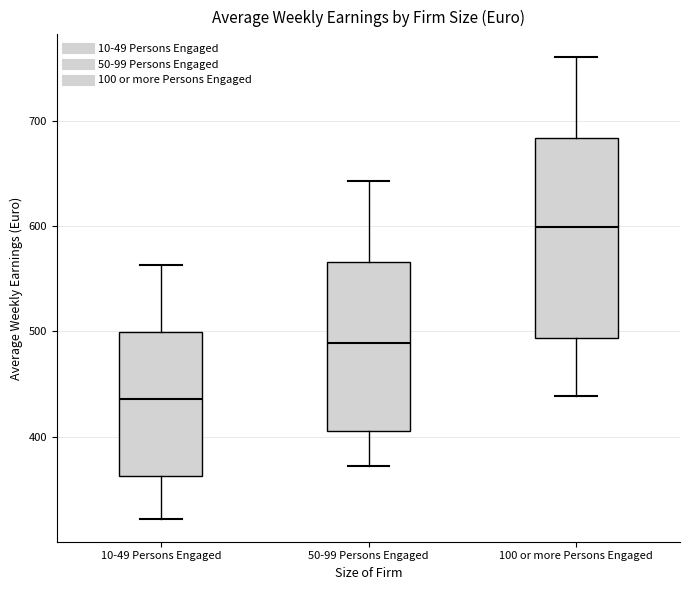

Reading left to right, read every box against the y-axis: the position of its median line, the range the box covers, and the ends of its whiskers. The values are not printed on the chart, so give them approximately, as read against the axis.

10-49 Persons Engaged: median 440, box 360 to 500, whiskers 320 to 560
50-99 Persons Engaged: median 490, box 400 to 570, whiskers 370 to 640
100 or more Persons Engaged: median 600, box 490 to 680, whiskers 440 to 760